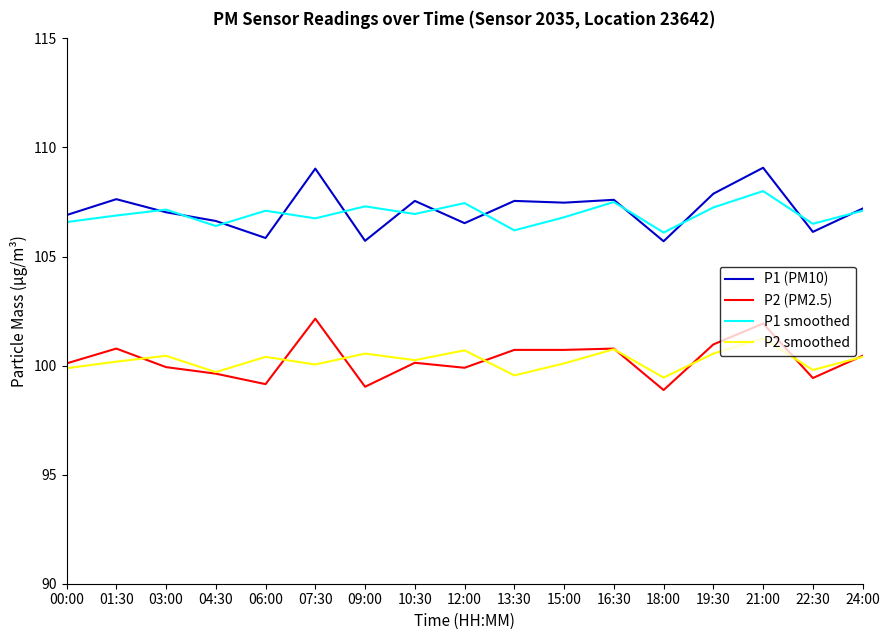

Is it true that P2 smoothed equals 161.0 at 22:30?

False